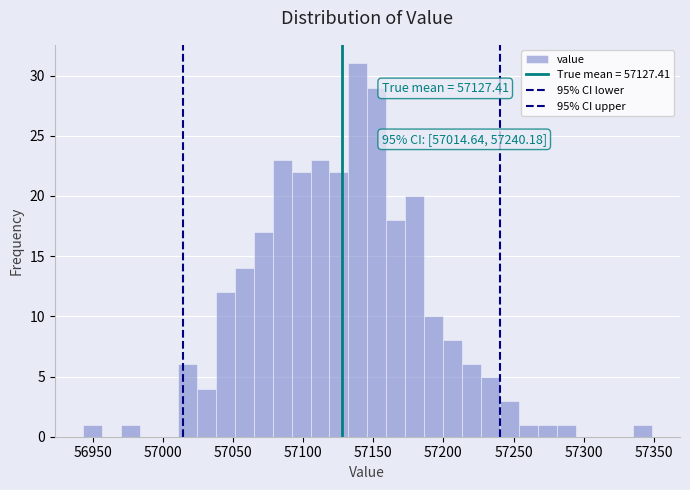

Around what value on the x-axis is the tallest bar? Give the approximate position of its centre, as read against the axis.

57140